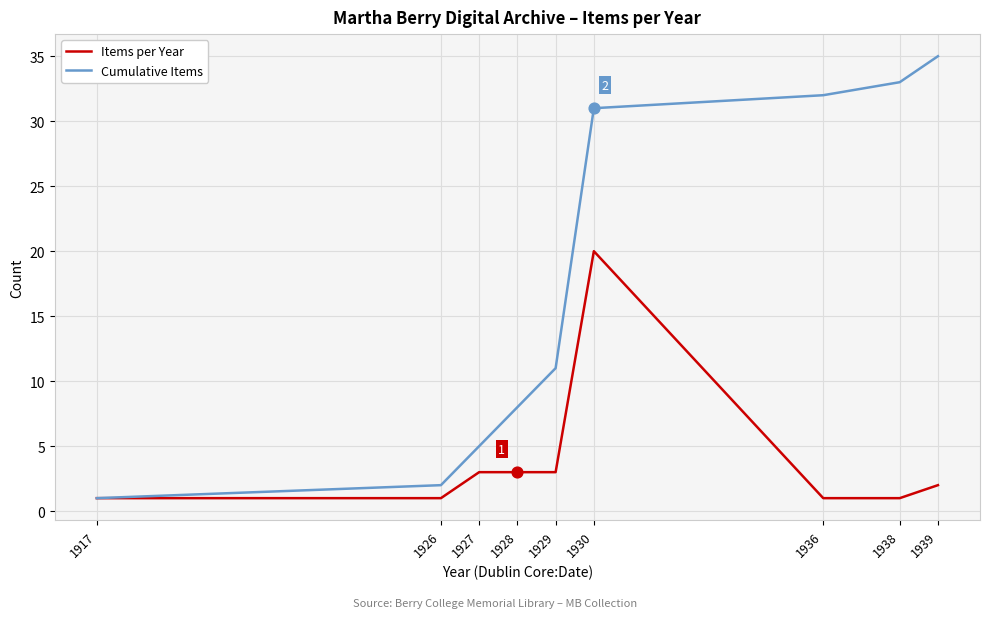

Between 1930 and 1939, which series saw the biggest shift?

Items per Year